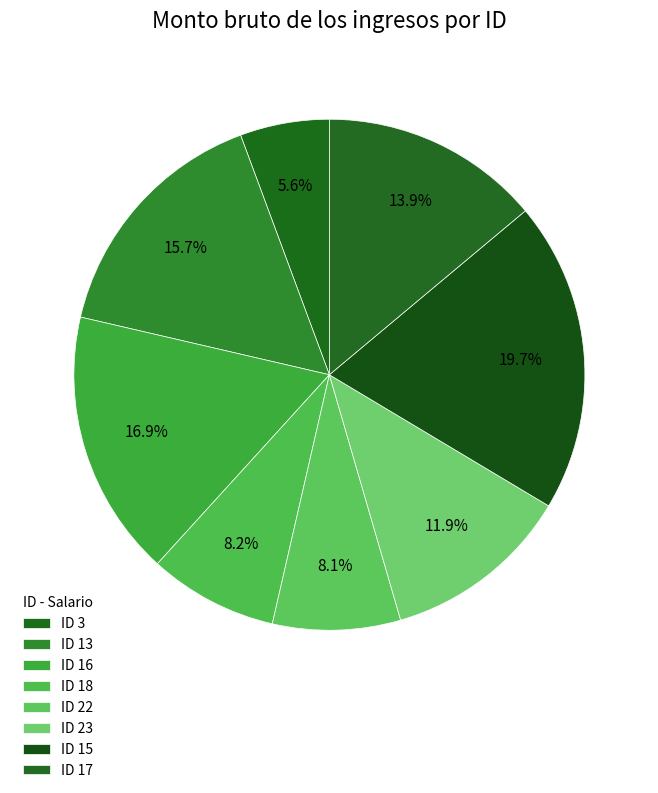

Does ID 17 account for over 50% of the chart?

No